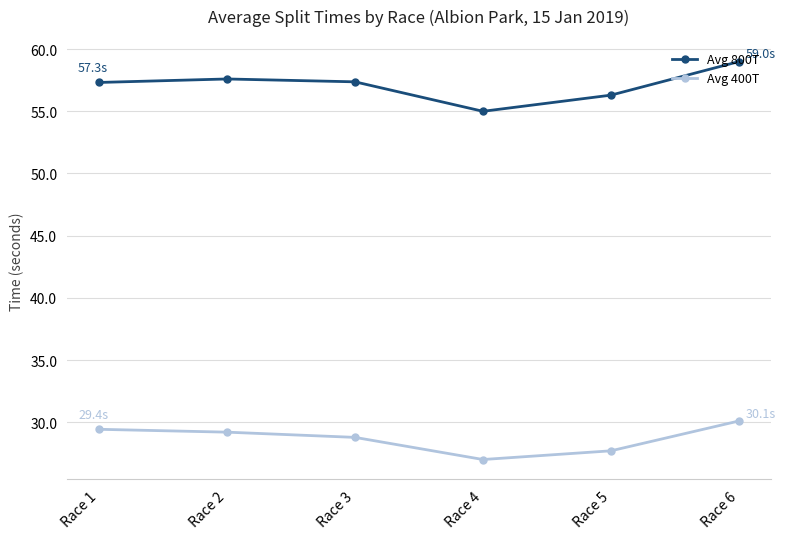

What is the sum of all Avg 800T values?

342.6